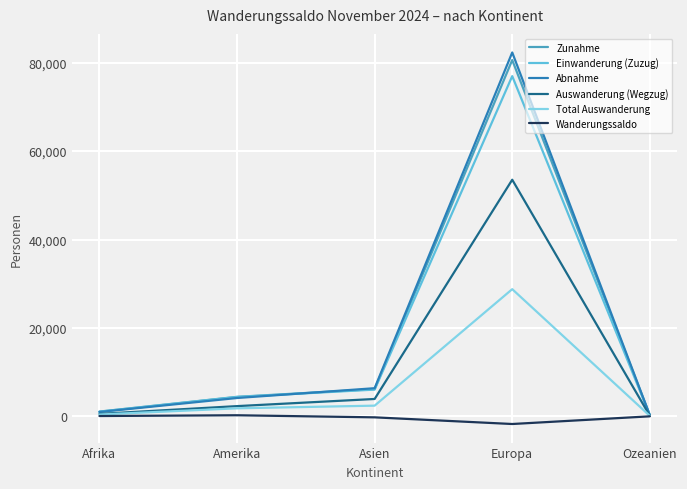

How many lines are shown in the chart?

6